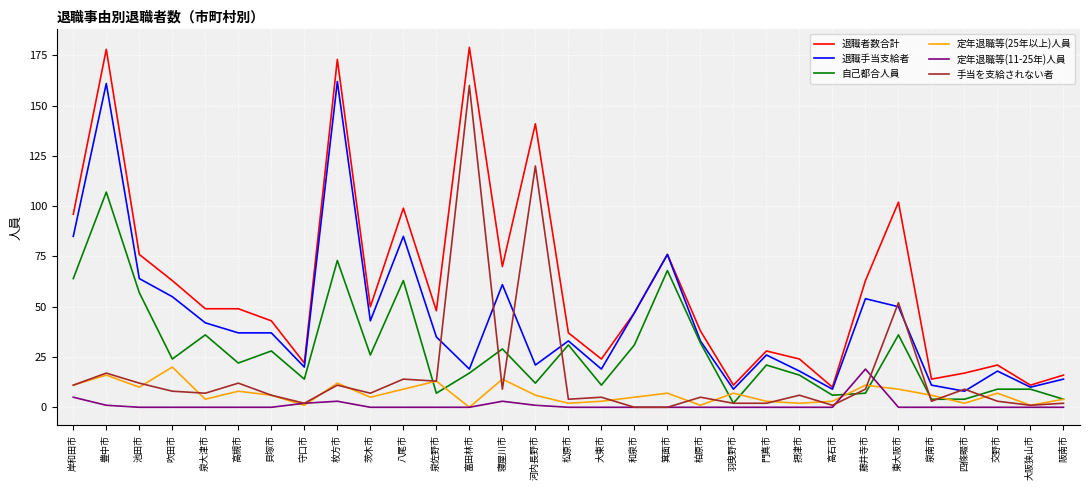

At which category is the sum across all series the highest?

豊中市